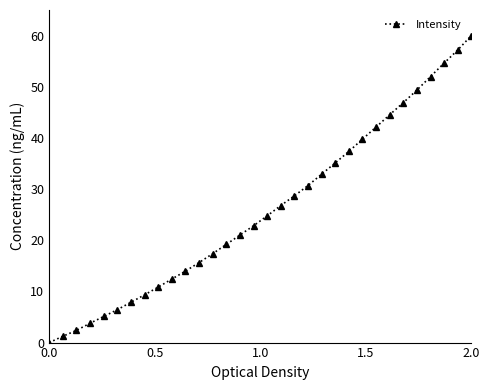

True or false: there are more than 2 points higher than both neighbors.

False